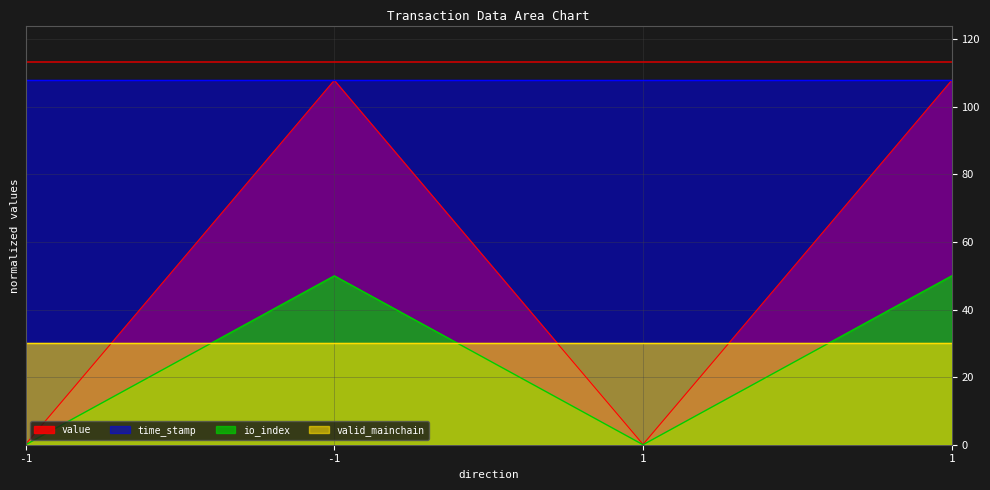

True or false: time_stamp and value intersect in this chart.

False